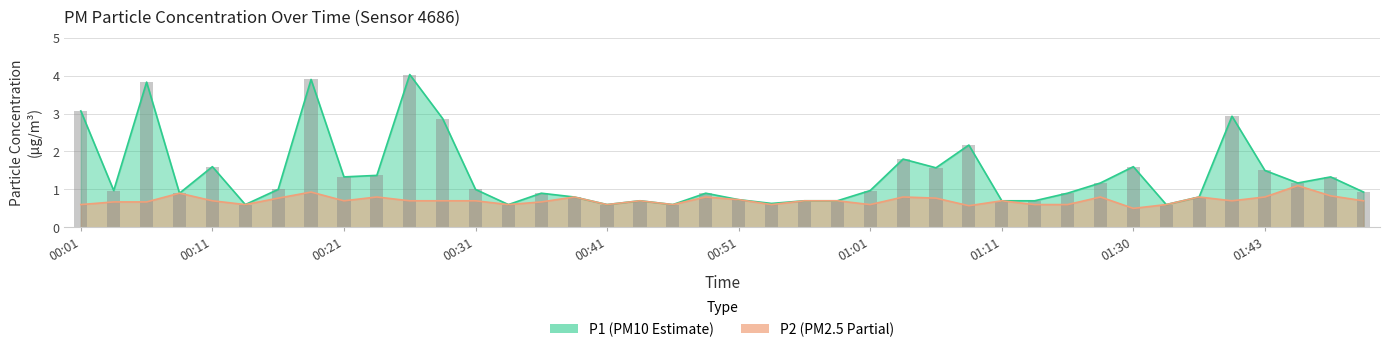

Which category has the lowest value in the P1 series?

00:13